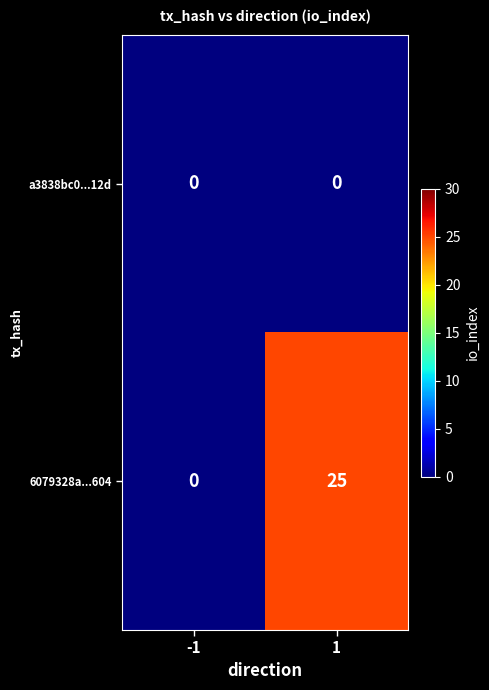

Which series changed the most between -1 and 1?

6079328a...604